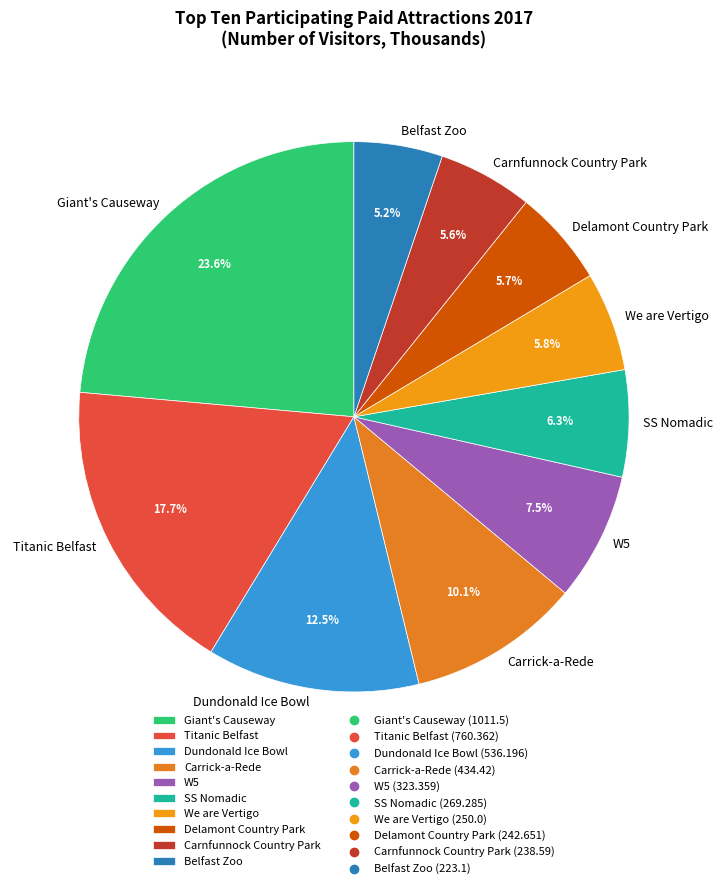

The SS Nomadic slice represents 6% of the pie. True or false?

True